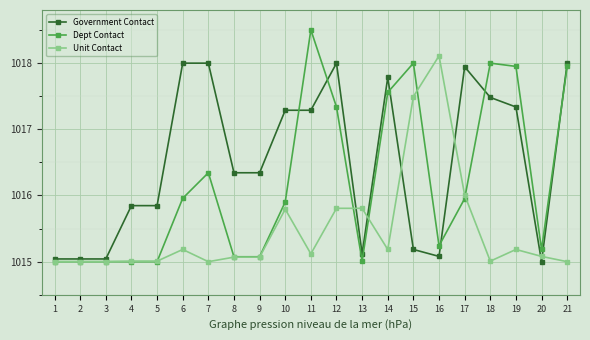

At which label does Unit Contact reach its peak?

16